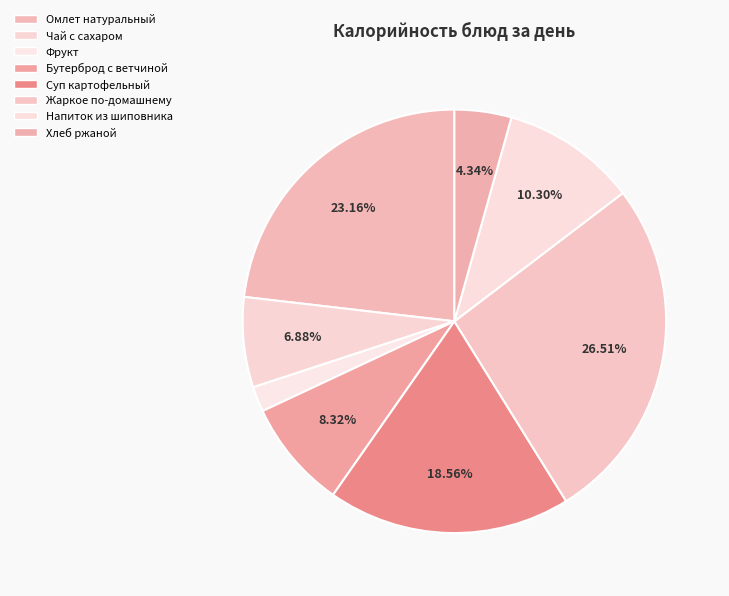

Count the number of slices in the pie.

8